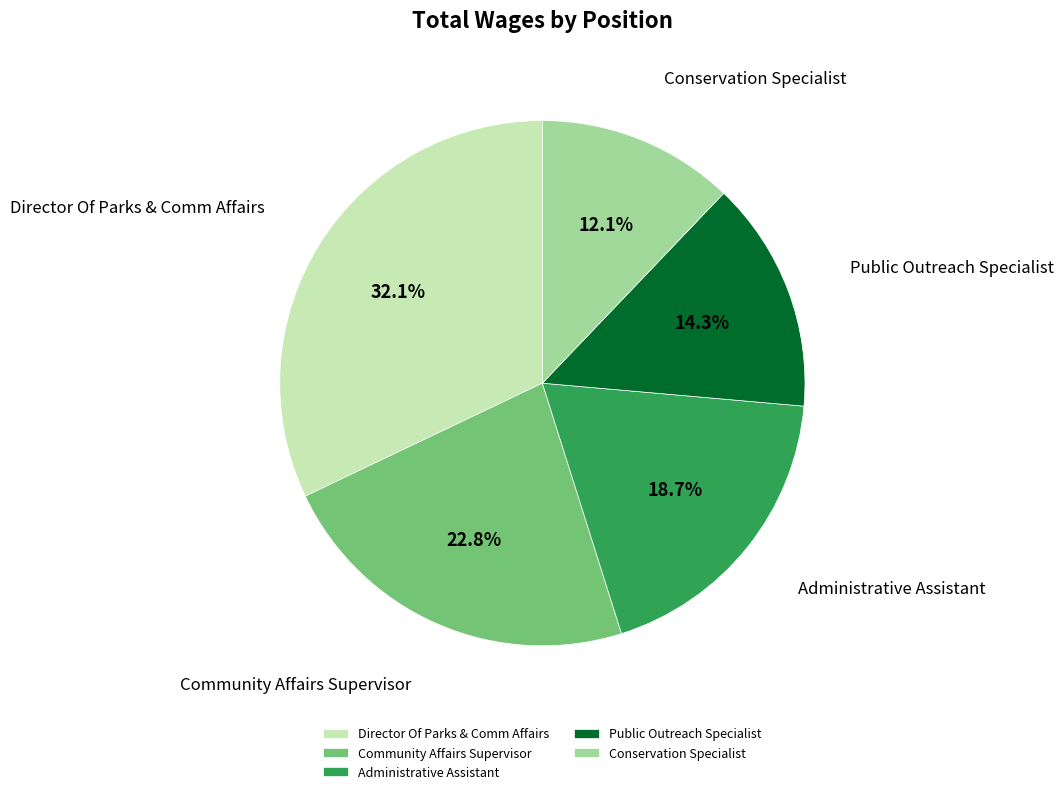

Is Public Outreach Specialist the majority of the pie?

No